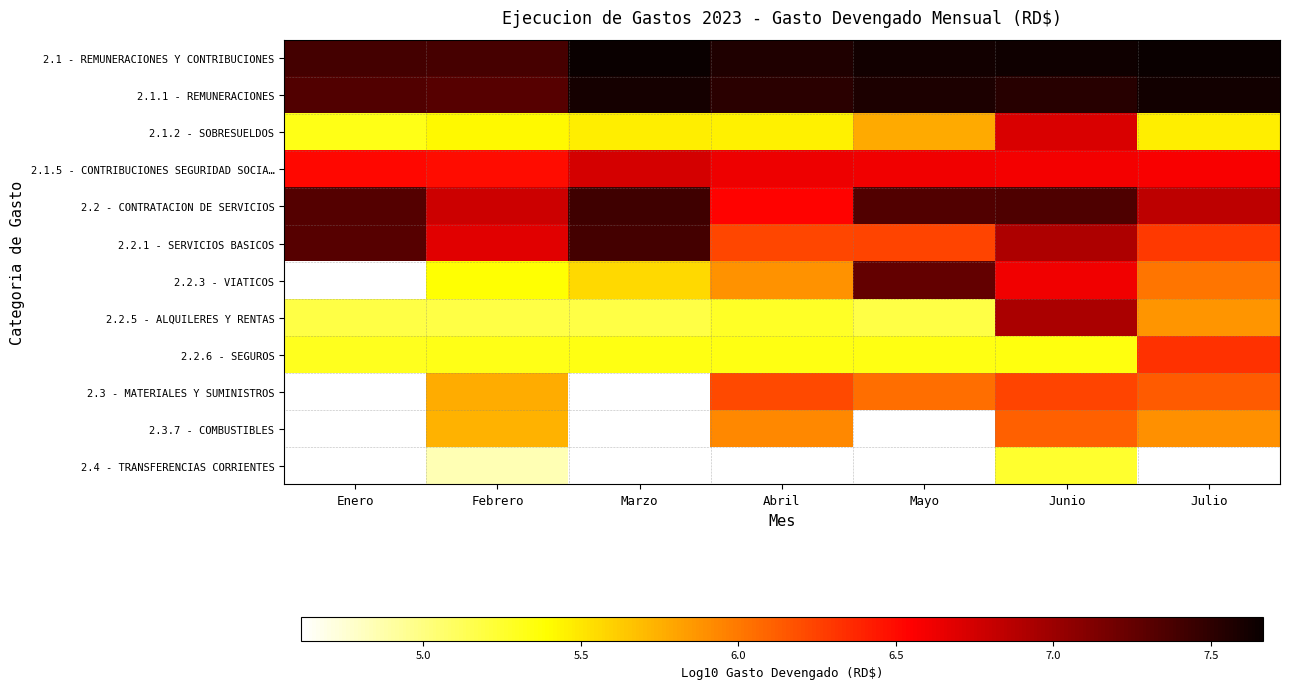

True or false: 2.4 - TRANSFERENCIAS CORRIENTES has a value of 2.3 at Febrero.

False